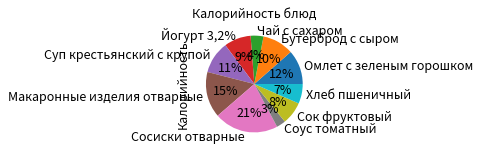

Is it true that Хлеб пшеничный is 7% of the pie?

True